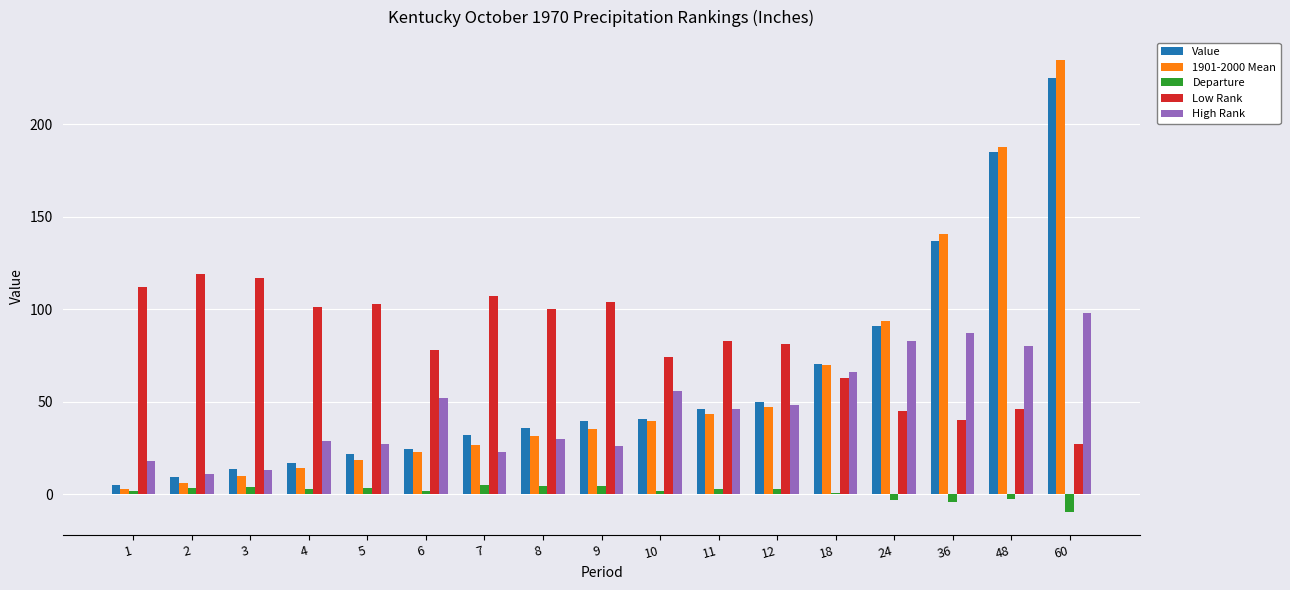

At which label does High Rank reach its peak?

60